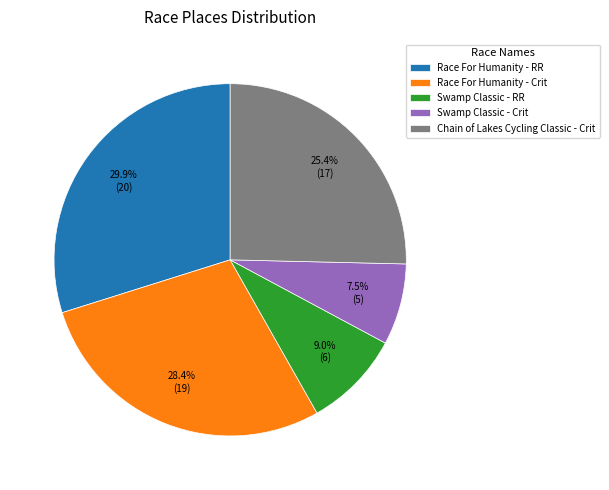

Is Chain of Lakes Cycling Classic - Crit the majority of the pie?

No